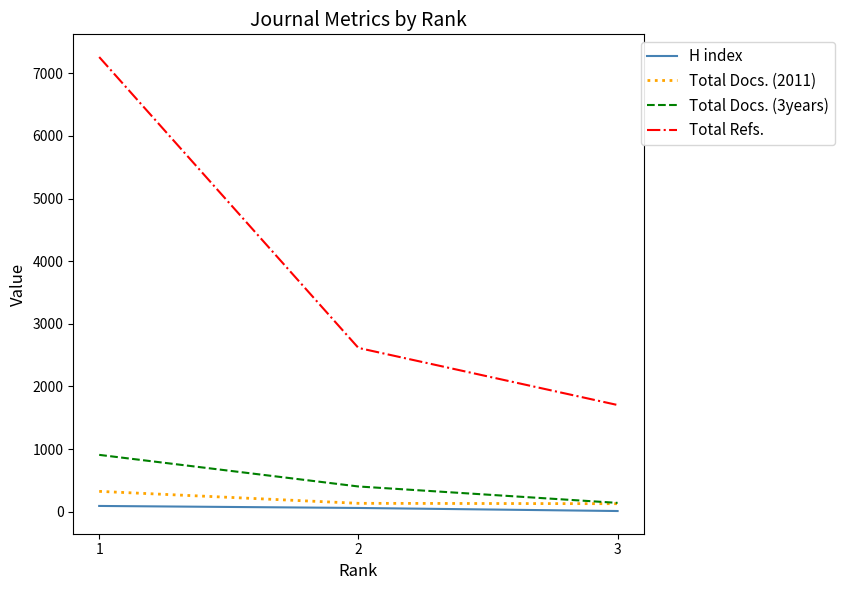

The H index series shows 10 at 3. True or false?

True